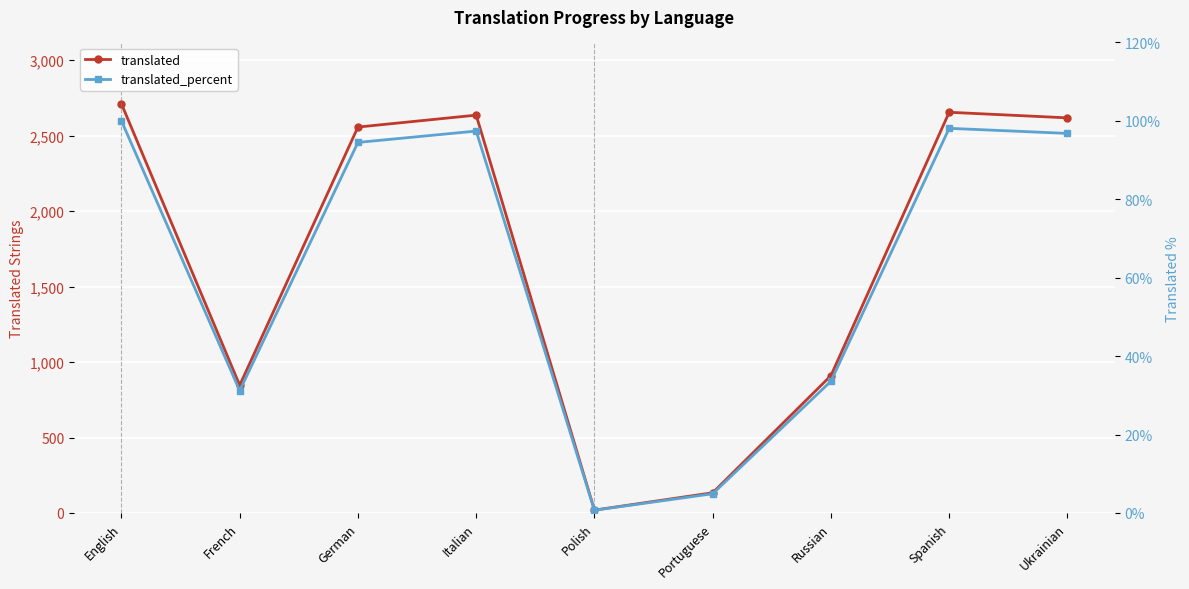

True or false: translated_percent and translated cross at least once.

False